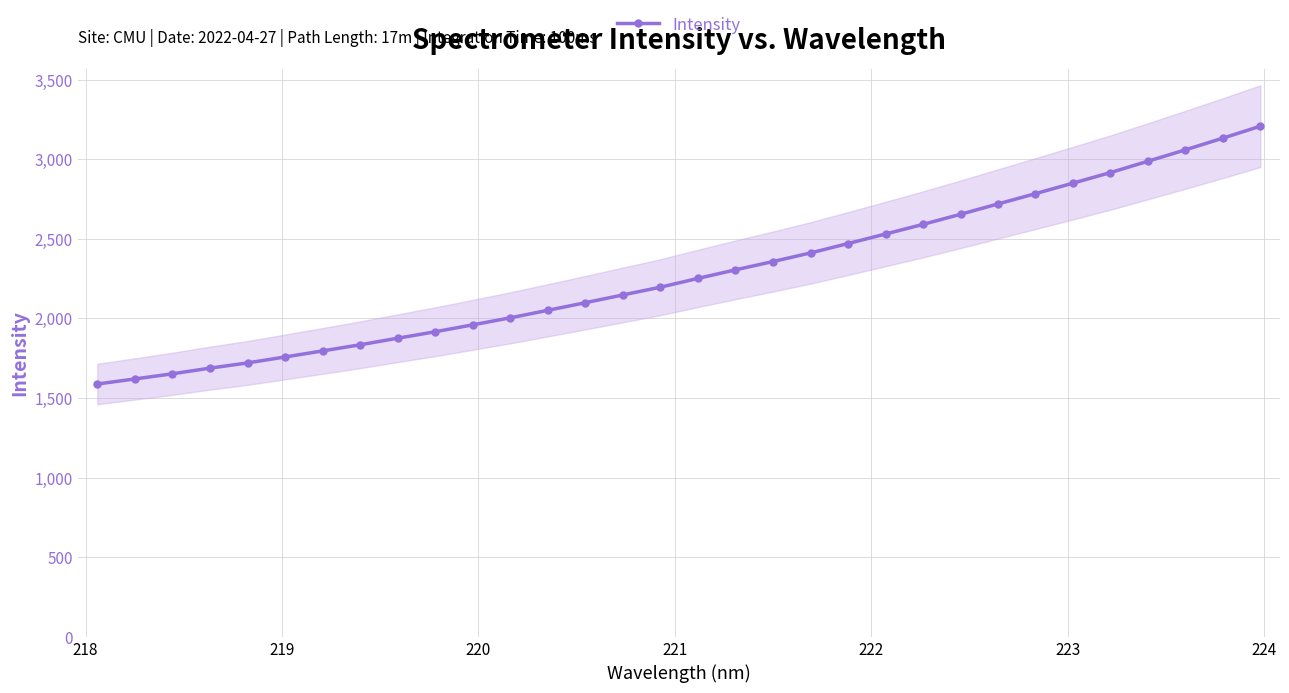

What is the sum of all values?

73142.0